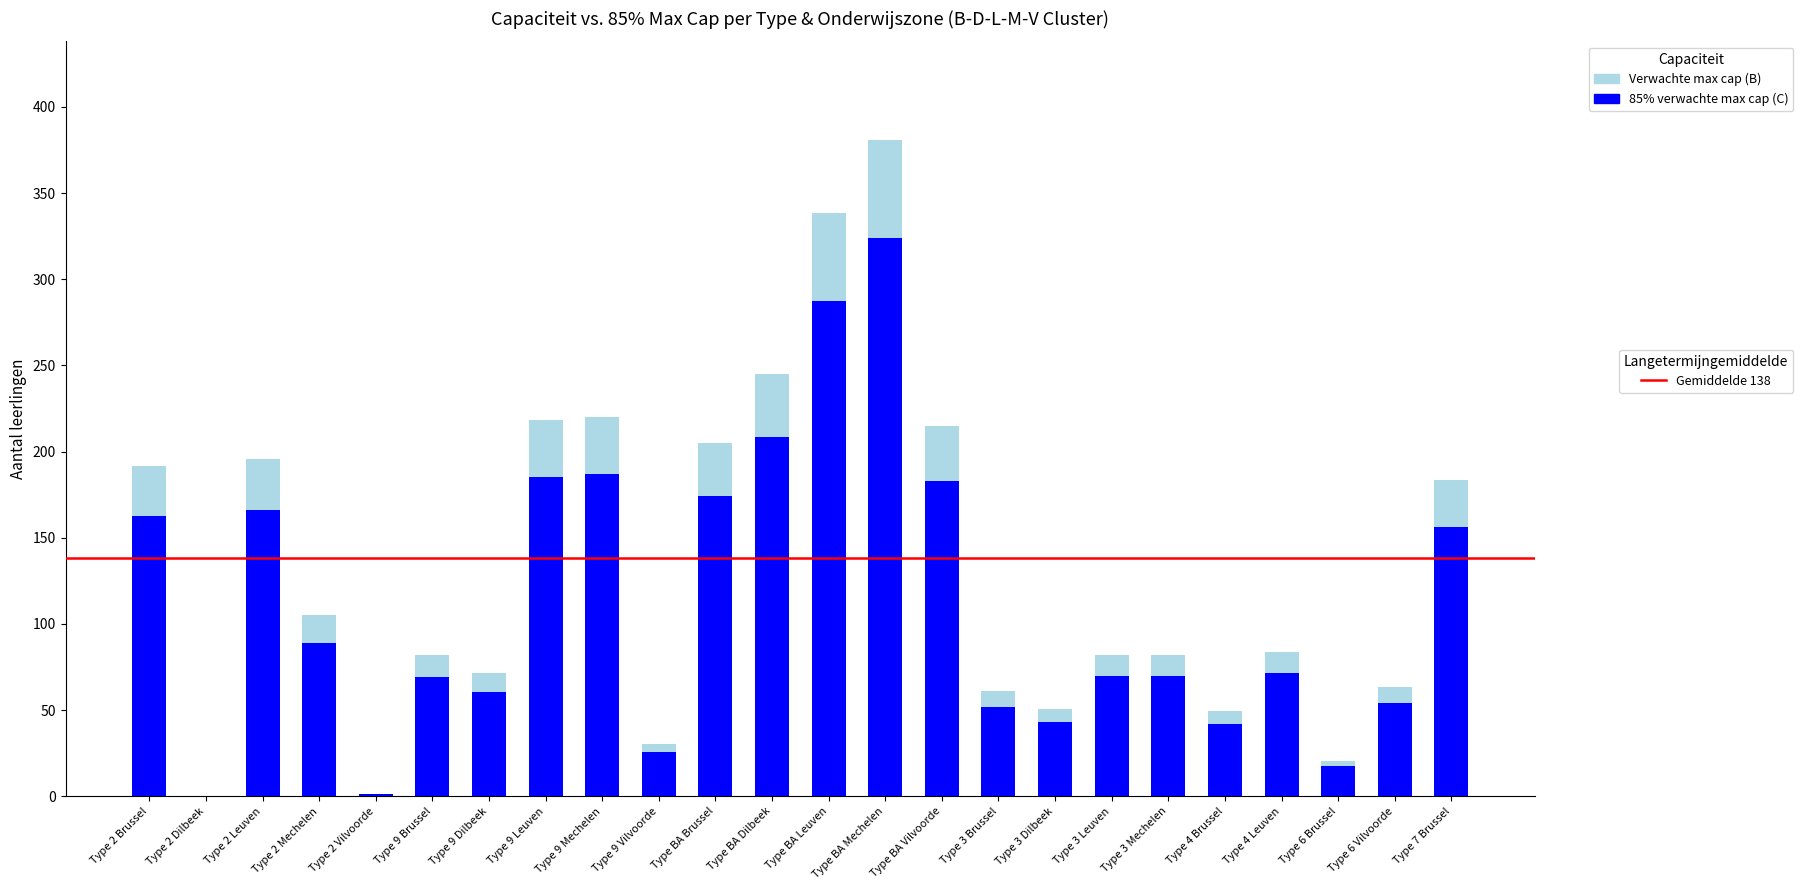

What is the difference between the Totaal leerlingen cluster (B) values at Type 9 Vilvoorde and Type 6 Vilvoorde?

33.4